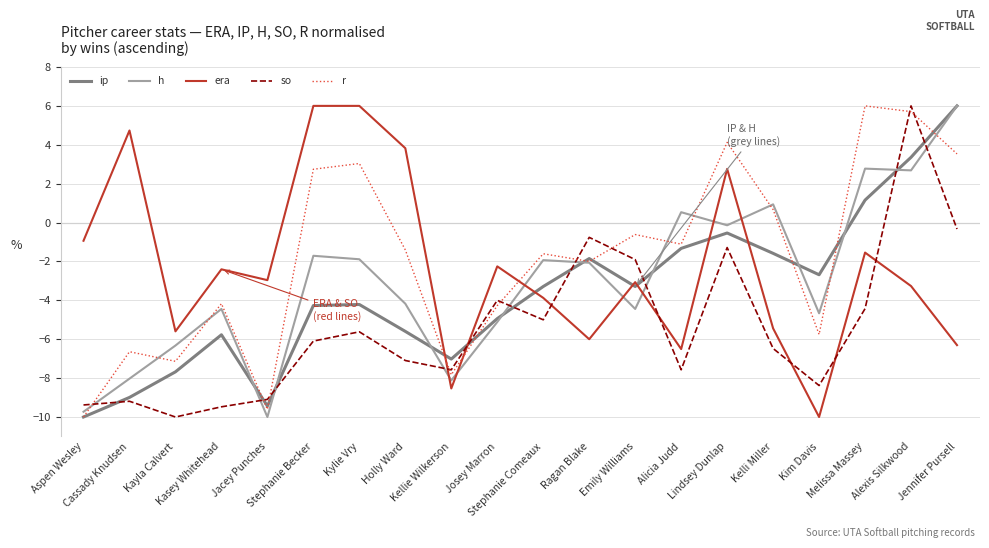

Where do era and h first cross each other?

Holly Ward and Kellie Wilkerson